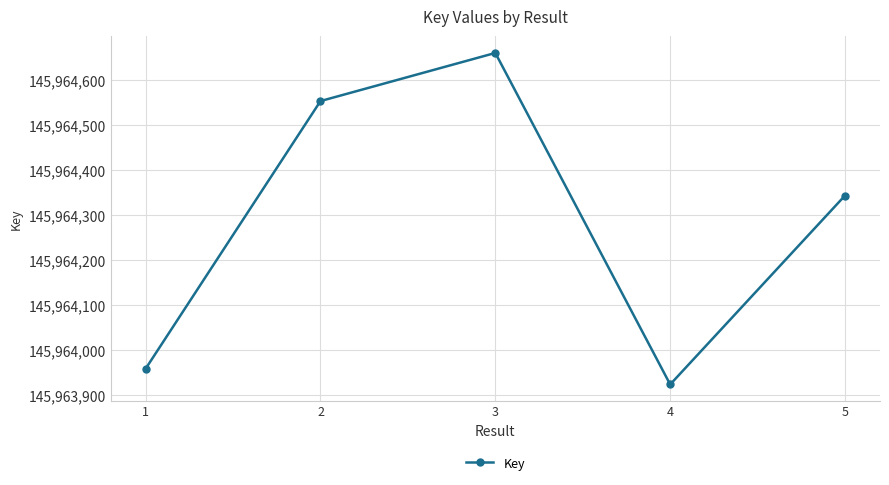

Reading left to right, what are all the values shown in this chart?

145963958	145964553	145964660	145963923	145964343